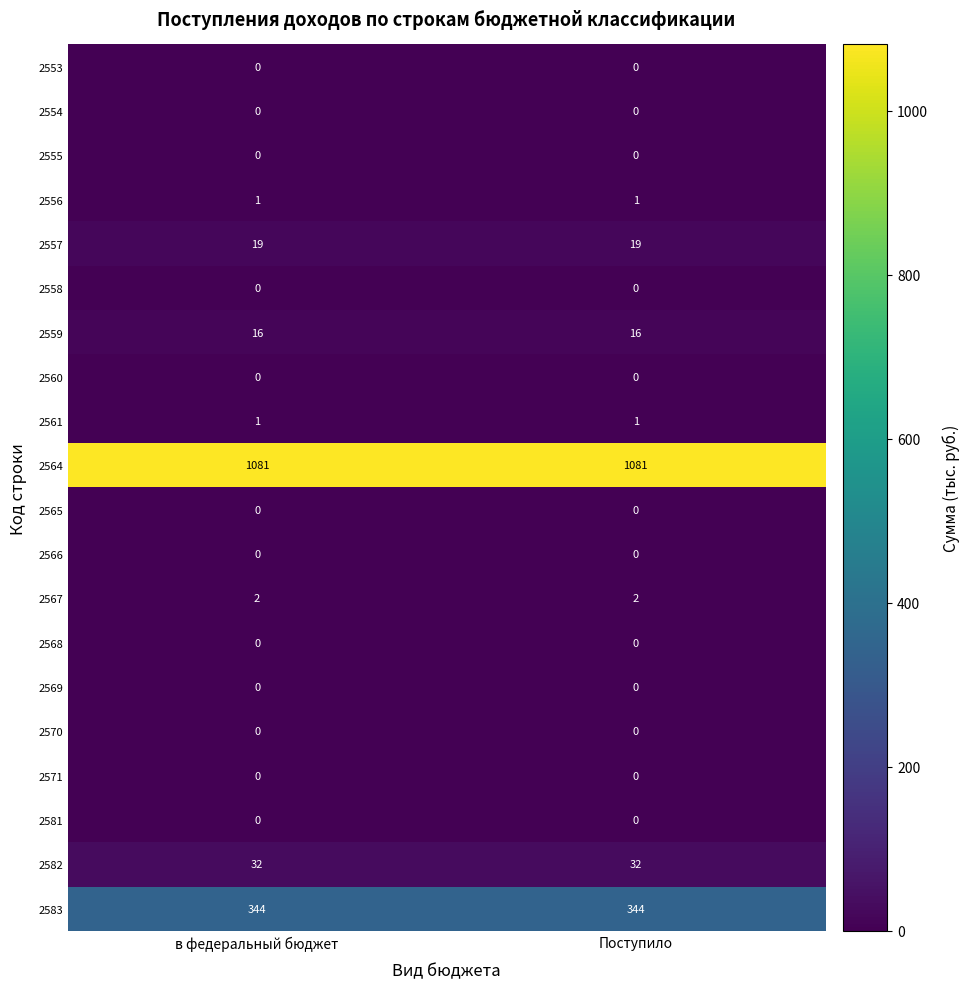

The 2567 series shows 2 at Поступило. True or false?

True